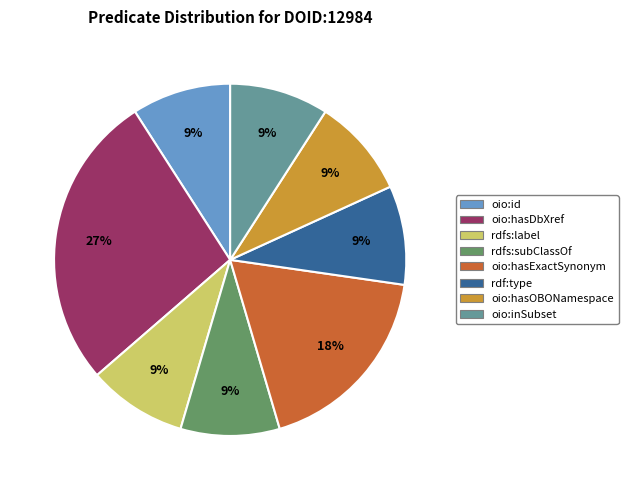

To the nearest percent, what is the difference between the largest and smallest slice percentages?

18%